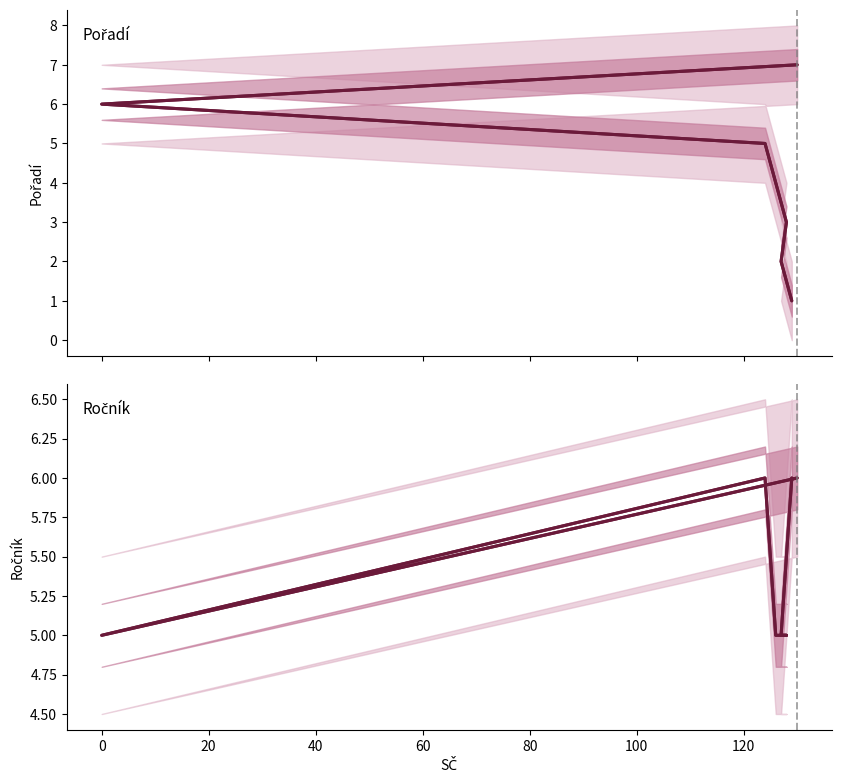

How many values in the Ročník series exceed 5?

3